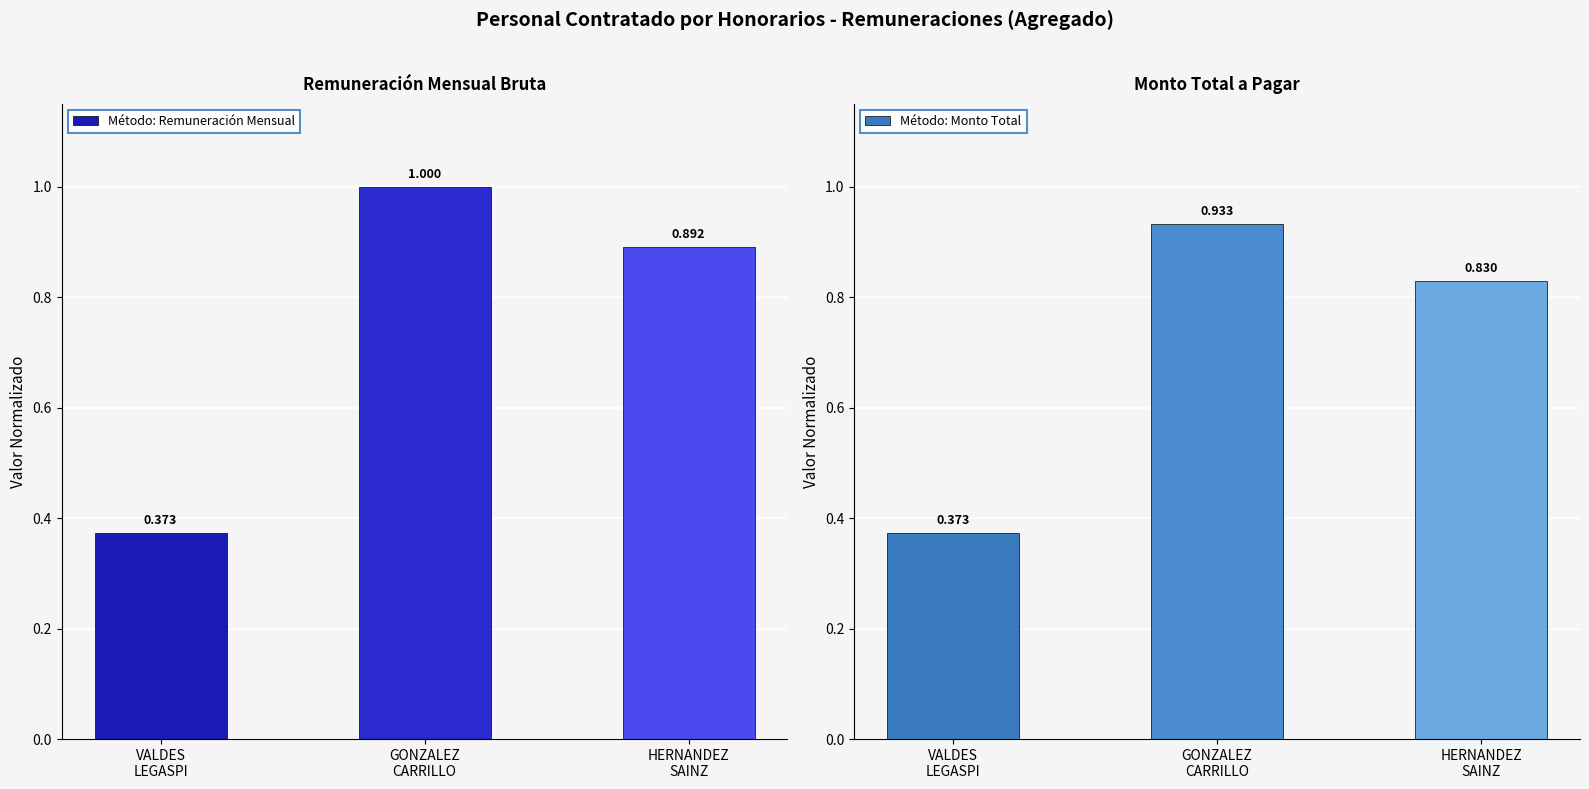

What is the maximum value shown in the chart?

1.0